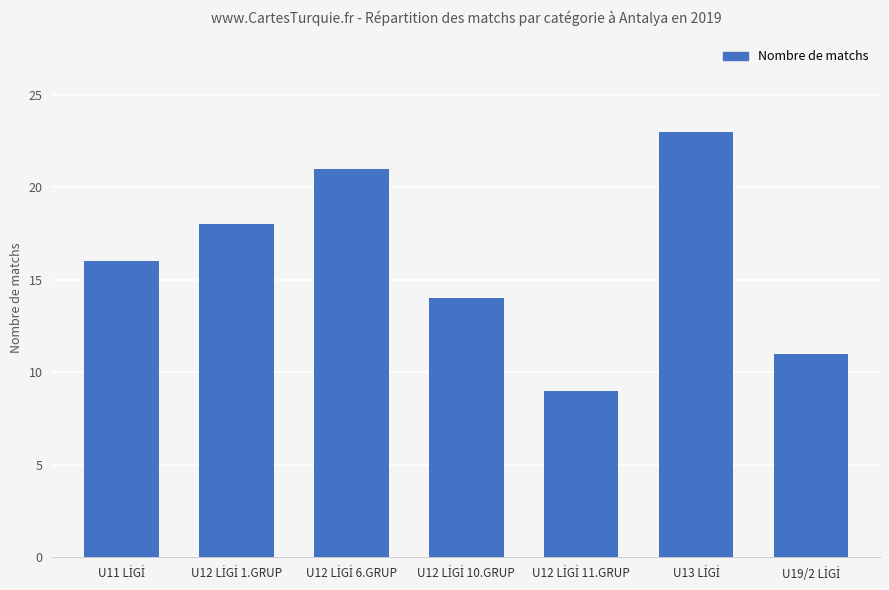

What is the minimum value shown in the chart?

9